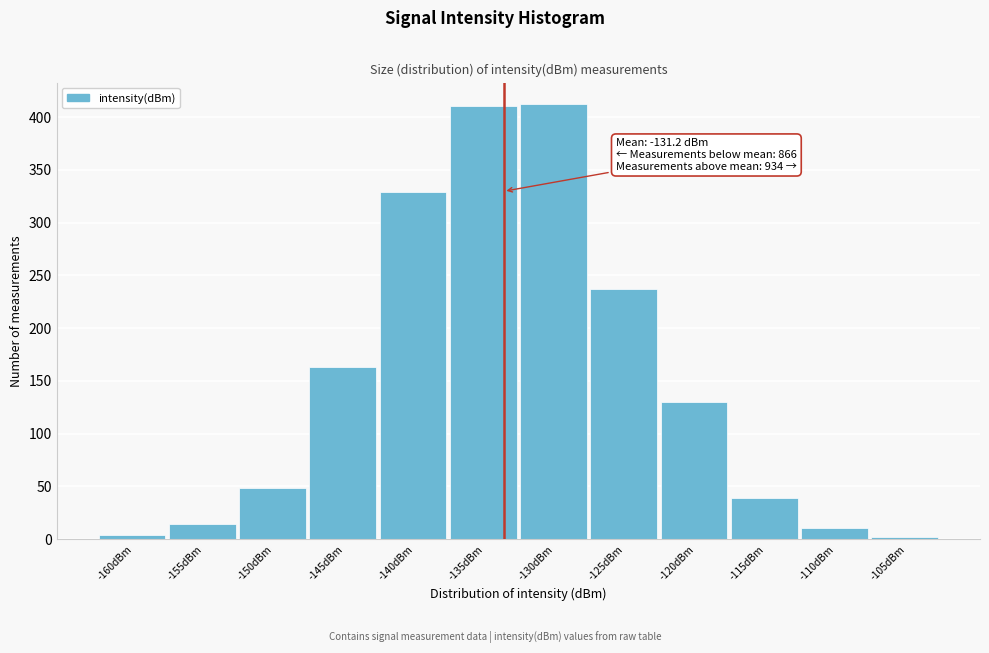

Reading left to right, list all the values displayed in this chart.

-160dBm=4	-155dBm=14	-150dBm=49	-145dBm=163	-140dBm=329	-135dBm=410	-130dBm=412	-125dBm=237	-120dBm=130	-115dBm=39	-110dBm=11	-105dBm=2